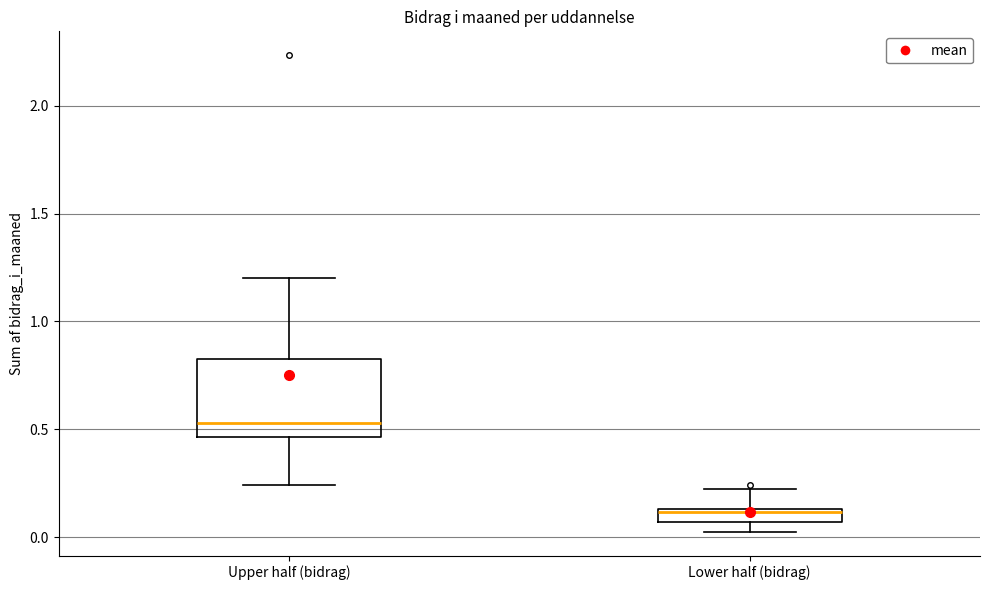

Comparing the boxes themselves (not the whiskers), which one is the tallest?

Upper half (bidrag)